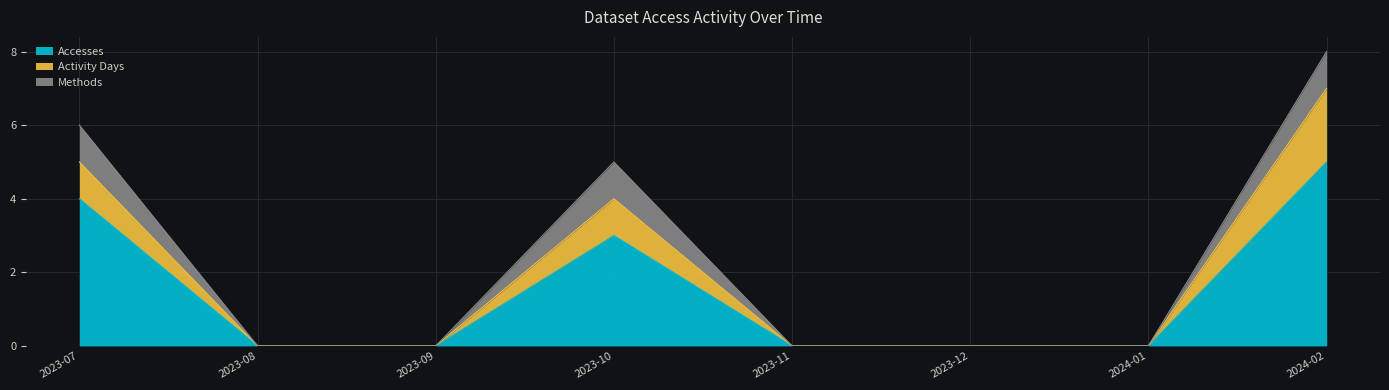

At which category is the sum across all series the highest?

2024-02